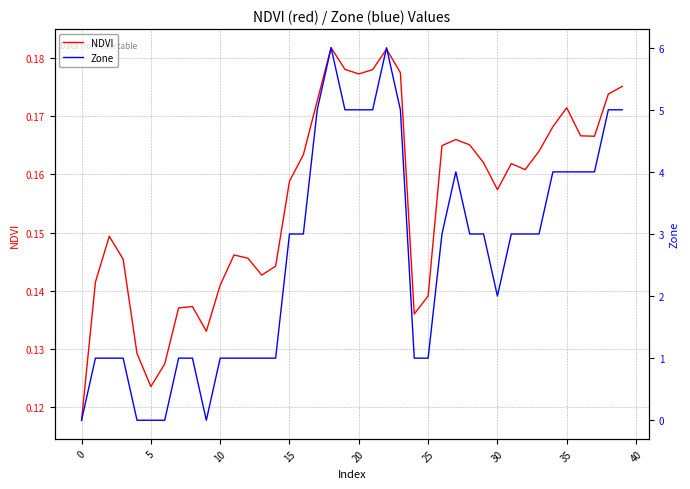

At which category does Zone reach its first local peak?

18